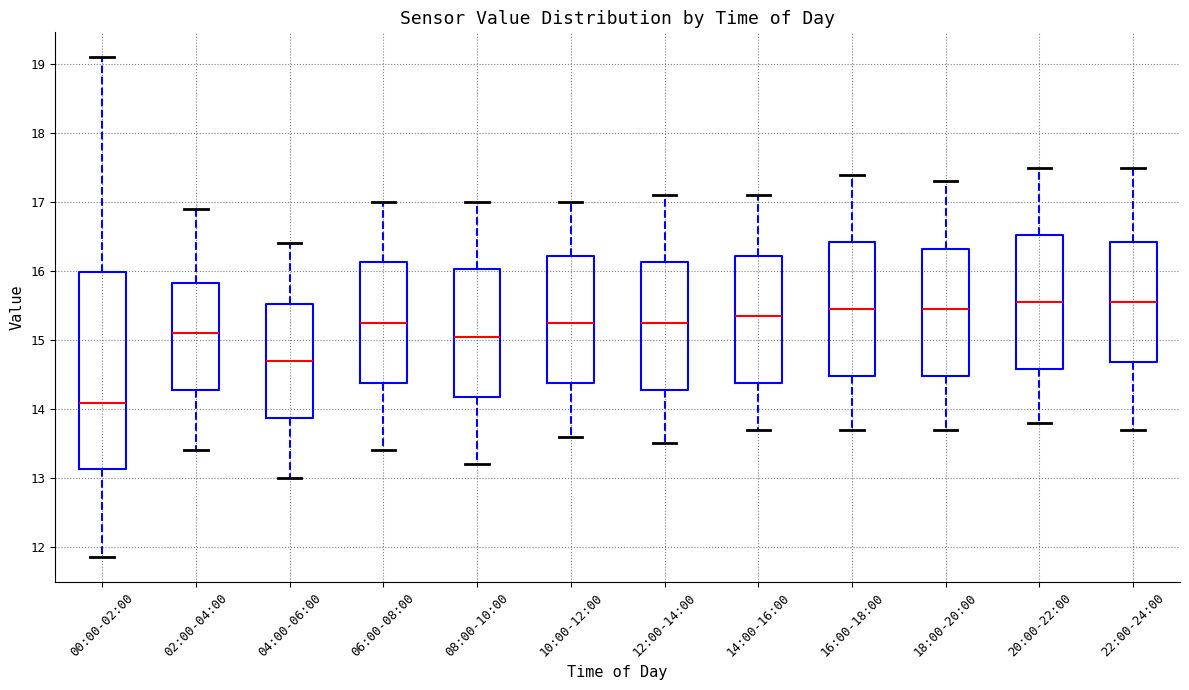

Reading left to right, transcribe this box plot: for each box, give where its median line is, the range the box spans, and where its two whiskers end, as read against the y-axis. The values are not printed on the chart, so give them approximately, as read against the axis.

00:00-02:00: median 14.1, box 13.1 to 16.0, whiskers 11.9 to 19.1
02:00-04:00: median 15.1, box 14.3 to 15.8, whiskers 13.4 to 16.9
04:00-06:00: median 14.7, box 13.9 to 15.5, whiskers 13.0 to 16.4
06:00-08:00: median 15.3, box 14.4 to 16.1, whiskers 13.4 to 17.0
08:00-10:00: median 15.1, box 14.2 to 16.0, whiskers 13.2 to 17.0
10:00-12:00: median 15.3, box 14.4 to 16.2, whiskers 13.6 to 17.0
12:00-14:00: median 15.3, box 14.3 to 16.1, whiskers 13.5 to 17.1
14:00-16:00: median 15.4, box 14.4 to 16.2, whiskers 13.7 to 17.1
16:00-18:00: median 15.5, box 14.5 to 16.4, whiskers 13.7 to 17.4
18:00-20:00: median 15.5, box 14.5 to 16.3, whiskers 13.7 to 17.3
20:00-22:00: median 15.6, box 14.6 to 16.5, whiskers 13.8 to 17.5
22:00-24:00: median 15.6, box 14.7 to 16.4, whiskers 13.7 to 17.5